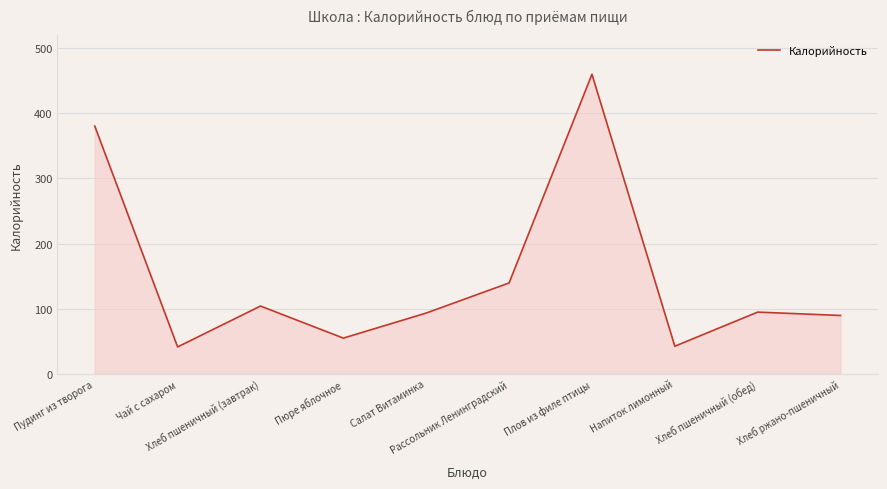

At which category does the data reach its first local peak?

Хлеб пшеничный (завтрак)